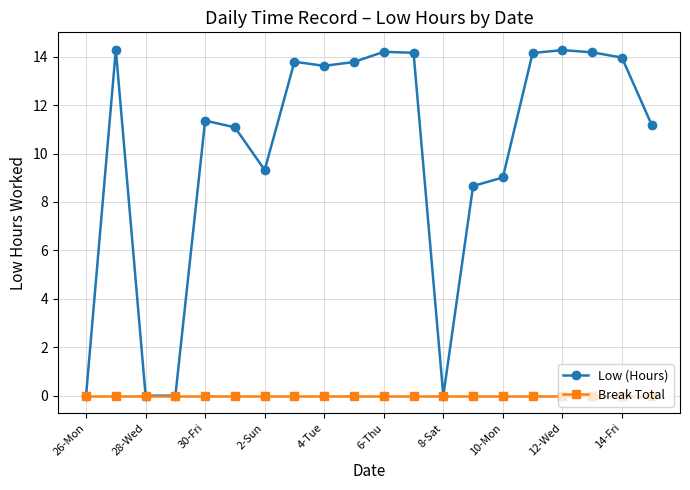

How many data points in Low (Hours) are less than 13?

10